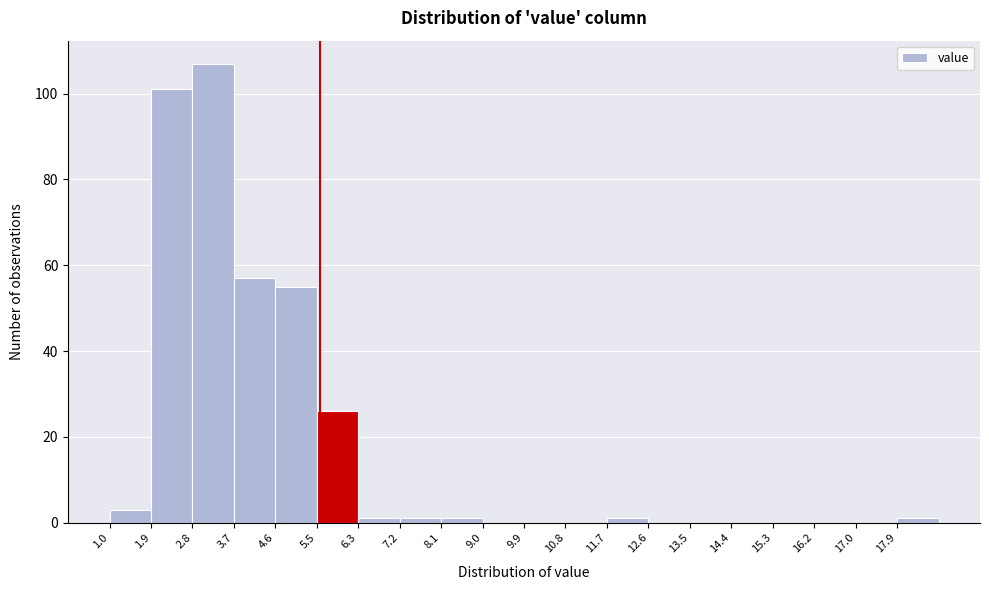

Over which range of the x-axis is the bar tallest?

2.8 to 3.7